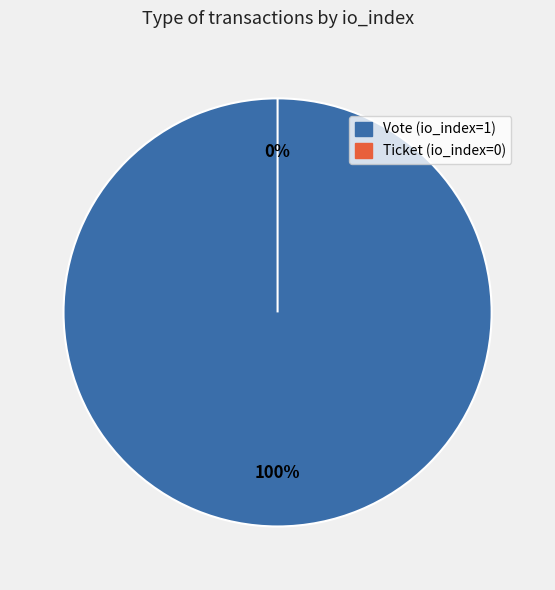

What percentage do Ticket (io_index=0) and Vote (io_index=1) together represent?

100.0%